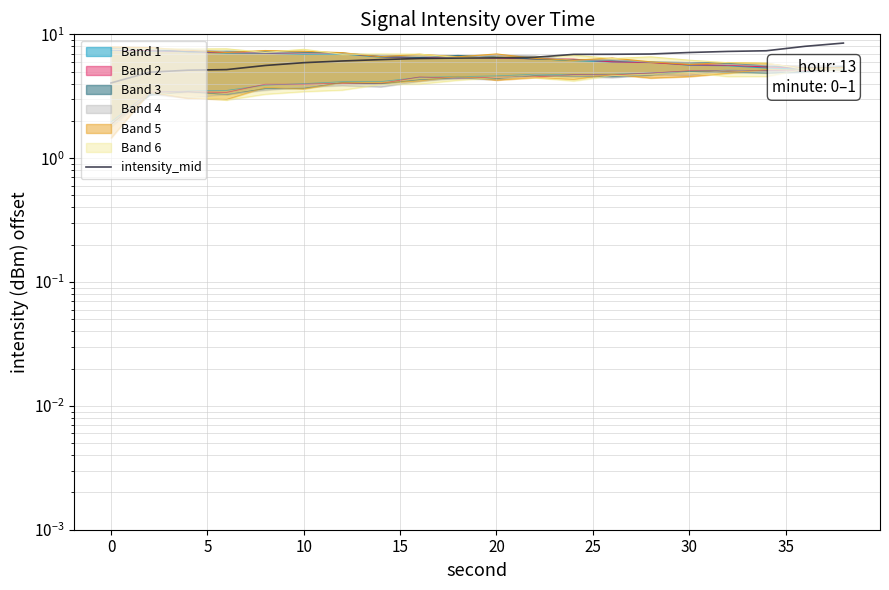

What is the sum of all values?

128.0